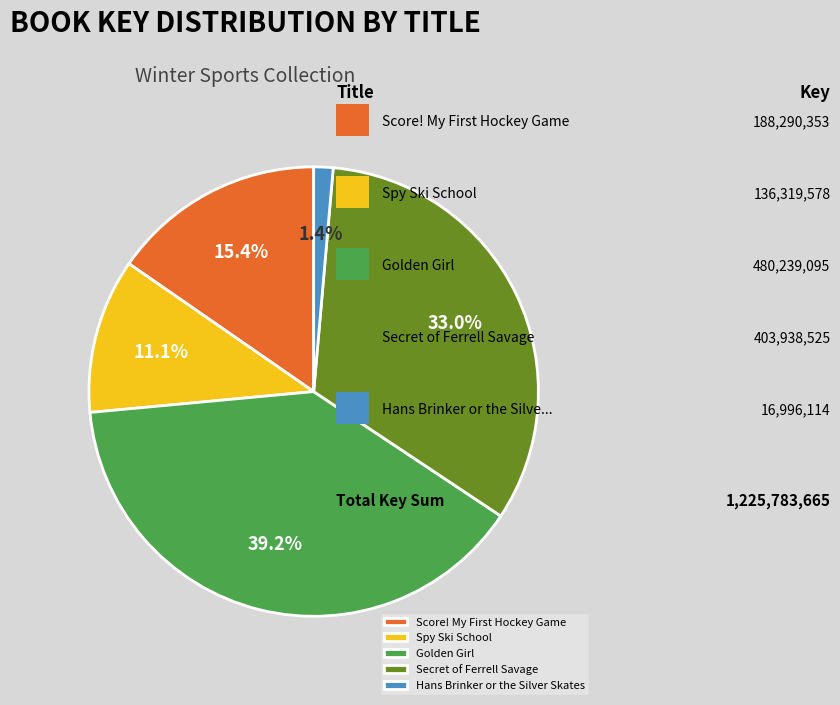

Is the sum of Hans Brinker or the Silver Skates and Spy Ski School greater than half?

No